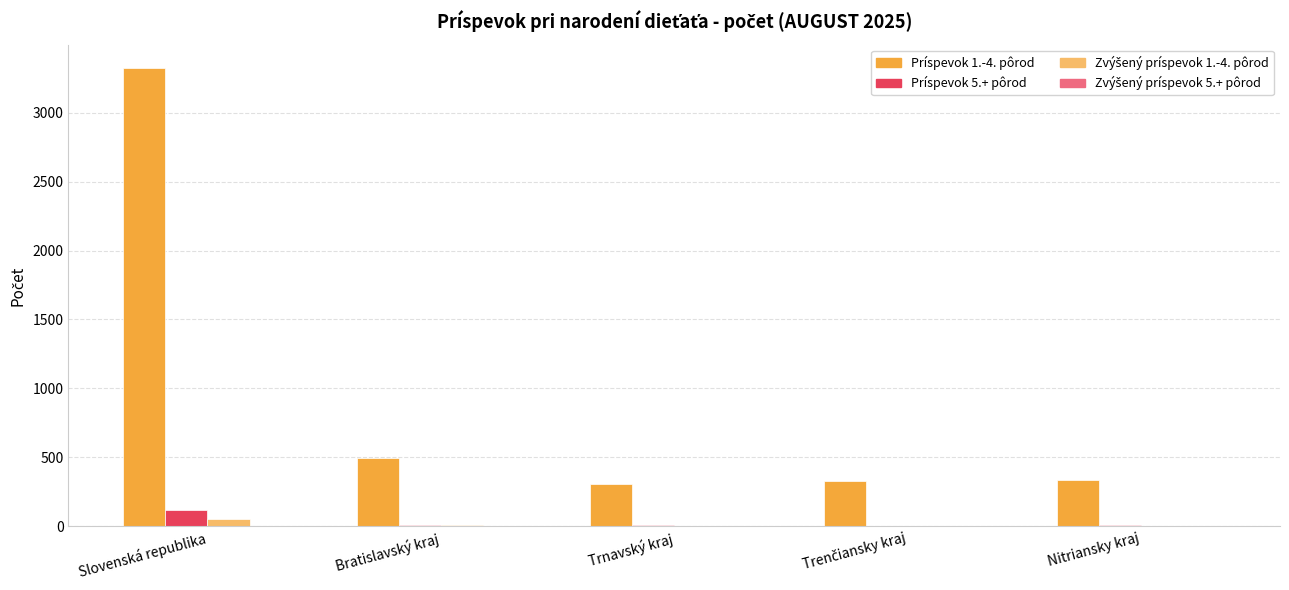

Are the bars horizontal?

No